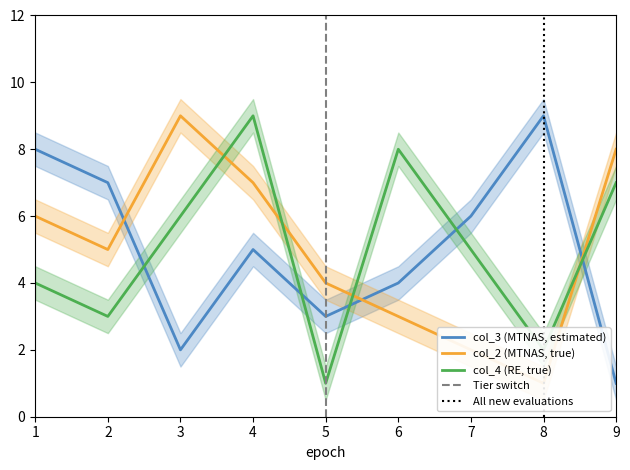

Between 8 and 13, which is larger?

13